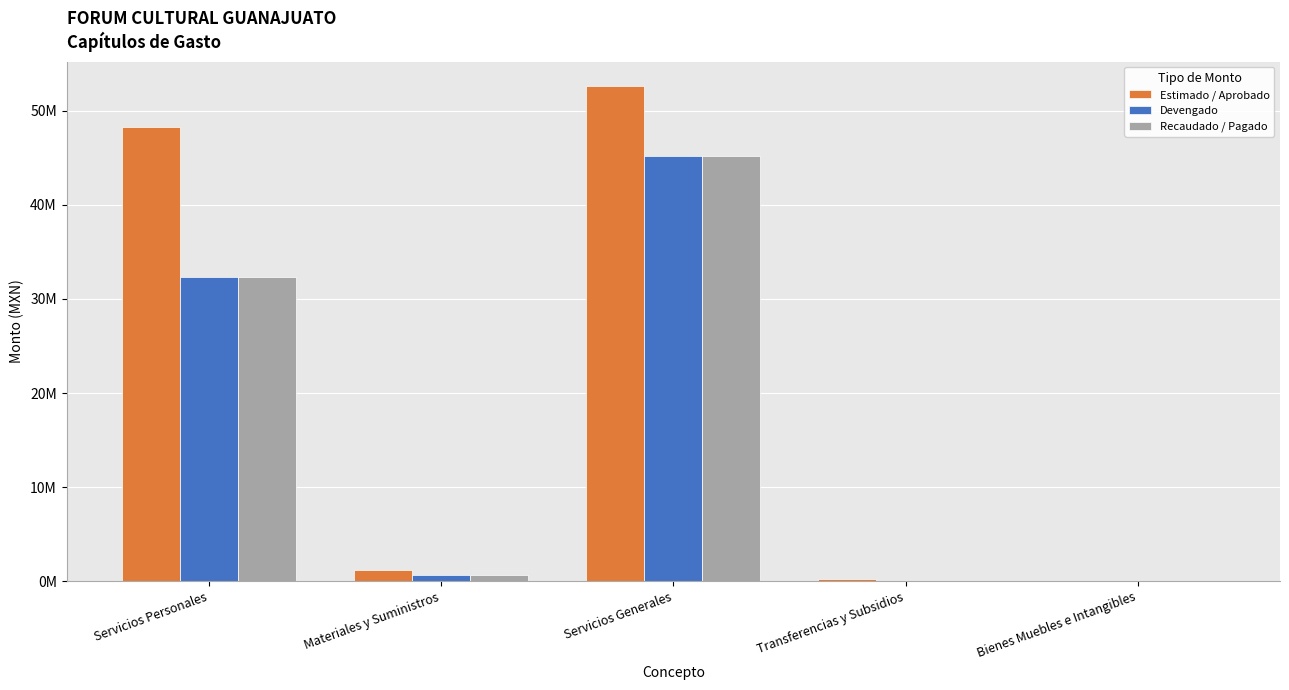

Rank the series by their maximum value, from highest to lowest.

Estimado / Aprobado, Devengado, Recaudado / Pagado